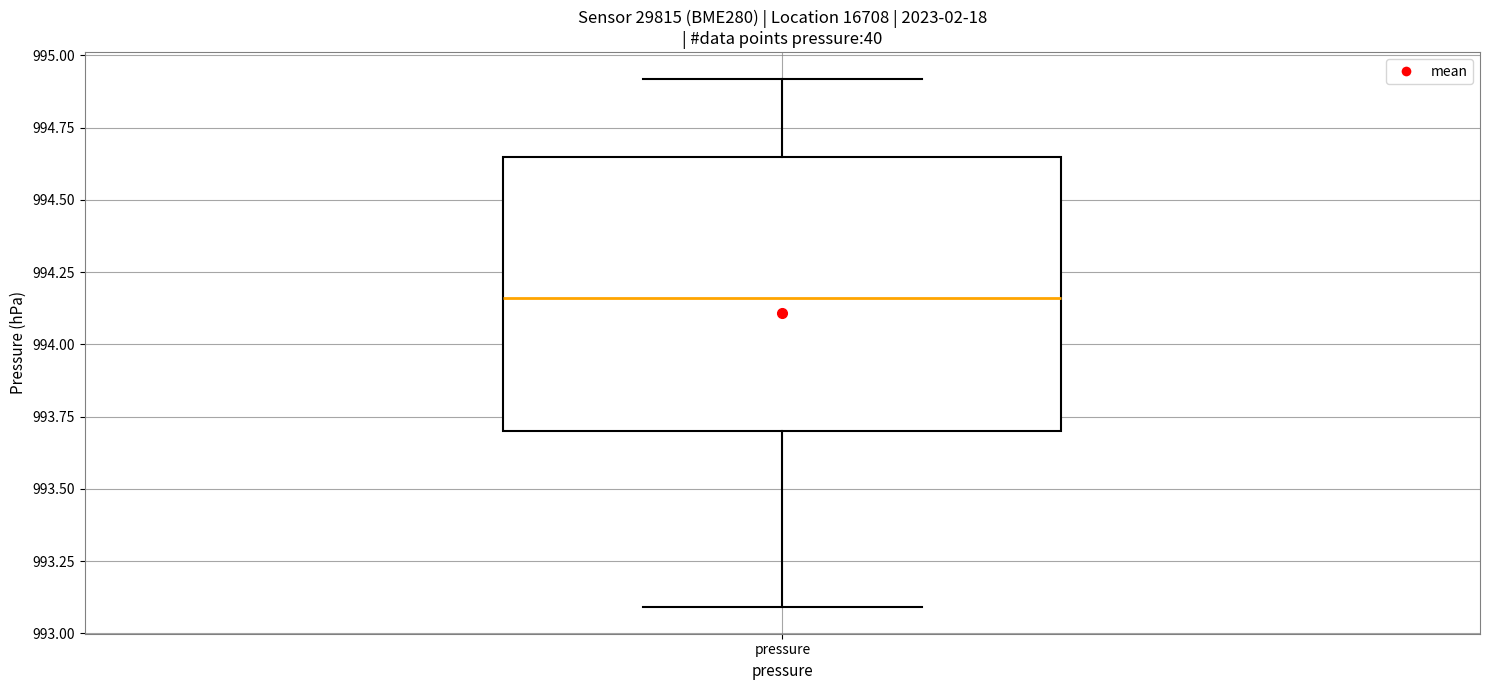

Transcribe this box plot: give where the median line is, the range the box spans, and where the two whiskers end, as read against the y-axis. The values are not printed on the chart, so give them approximately, as read against the axis.

median 994.15, box 993.70 to 994.65, whiskers 993.10 to 994.90